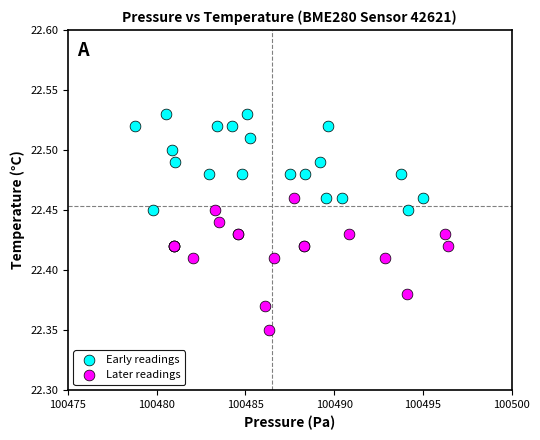

What are all the series names shown in the legend?

Early readings, Later readings